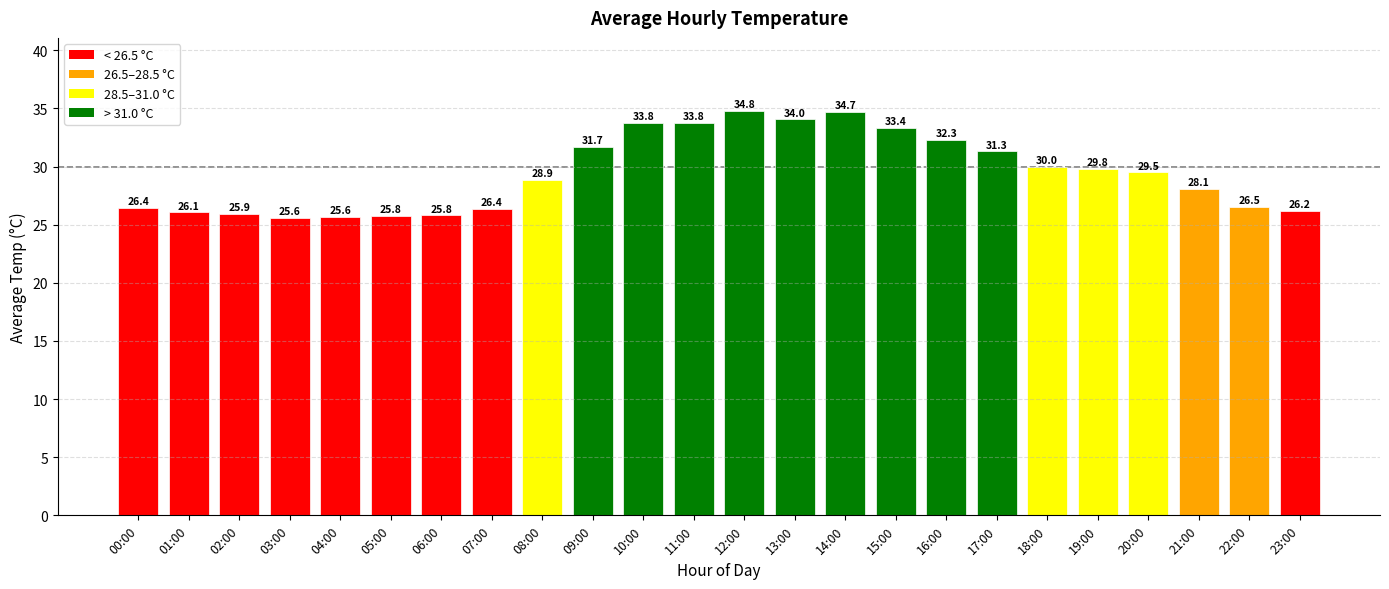

How many data points are above 29?

12